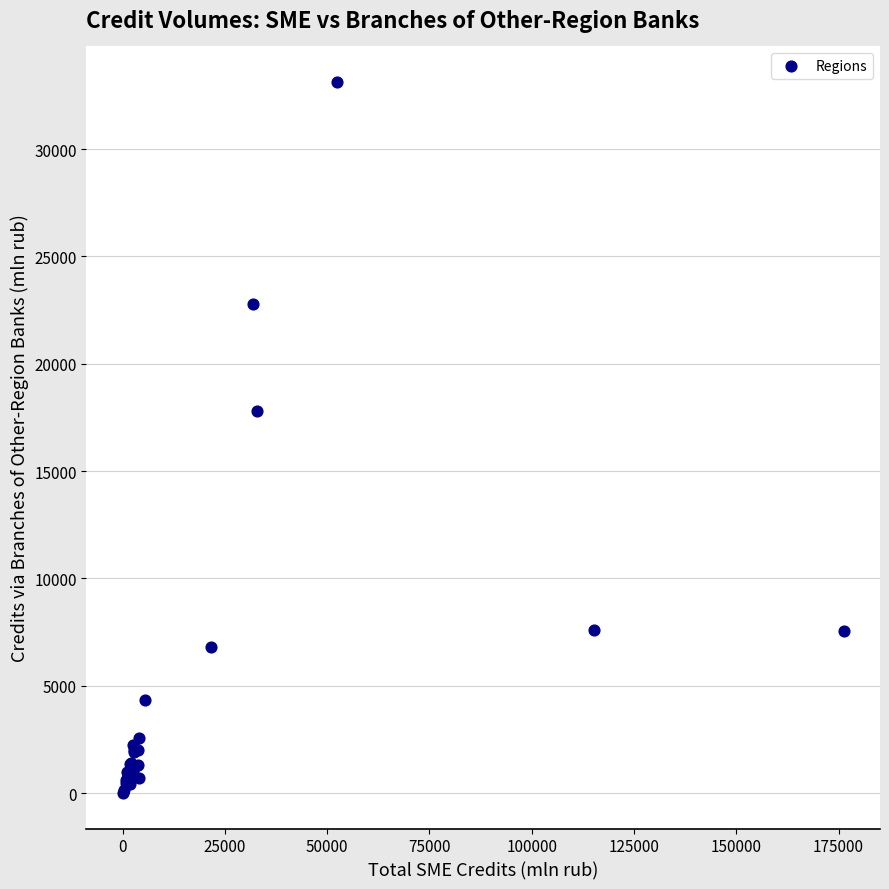

What Y value in the scatter plot is closest to 16567?

17824